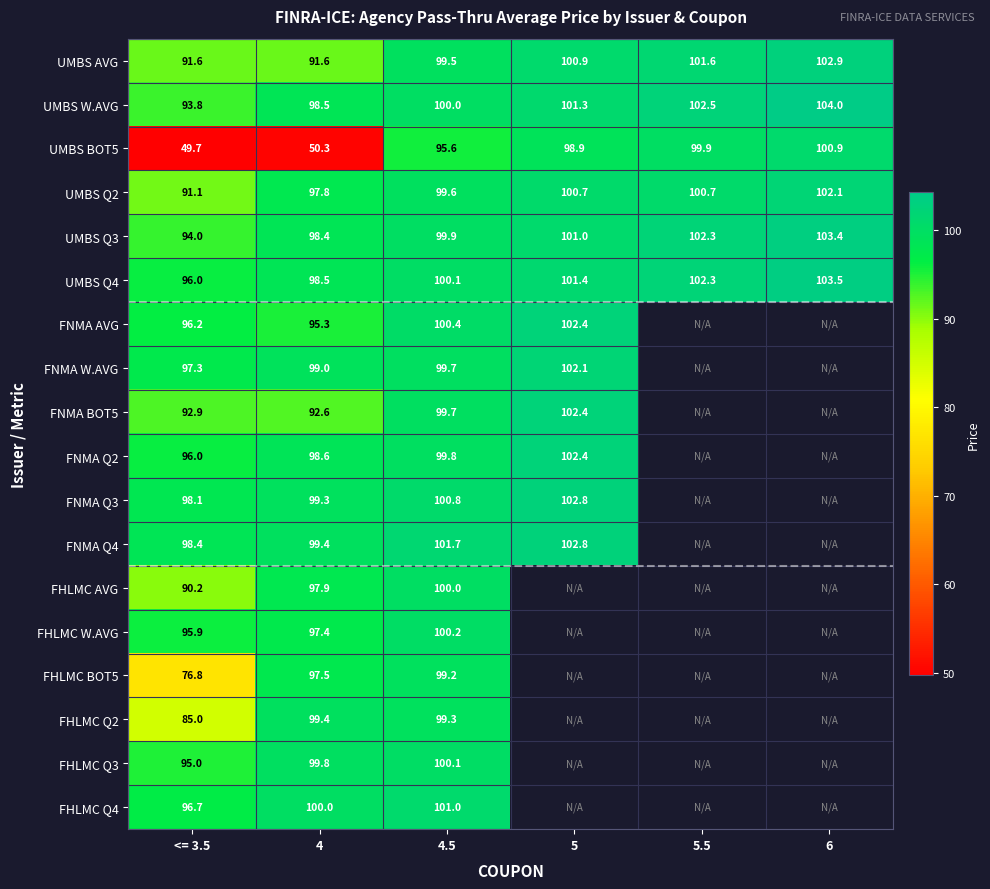

Is it true that UMBS Q3 equals 101.0 at 5?

True